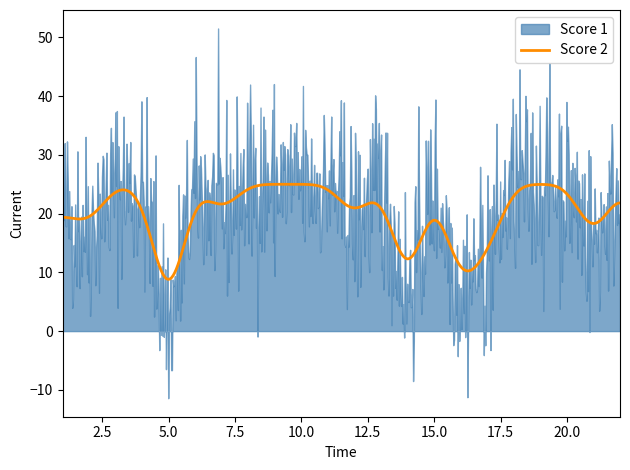

What is the minimum value for Score 2?

8.8